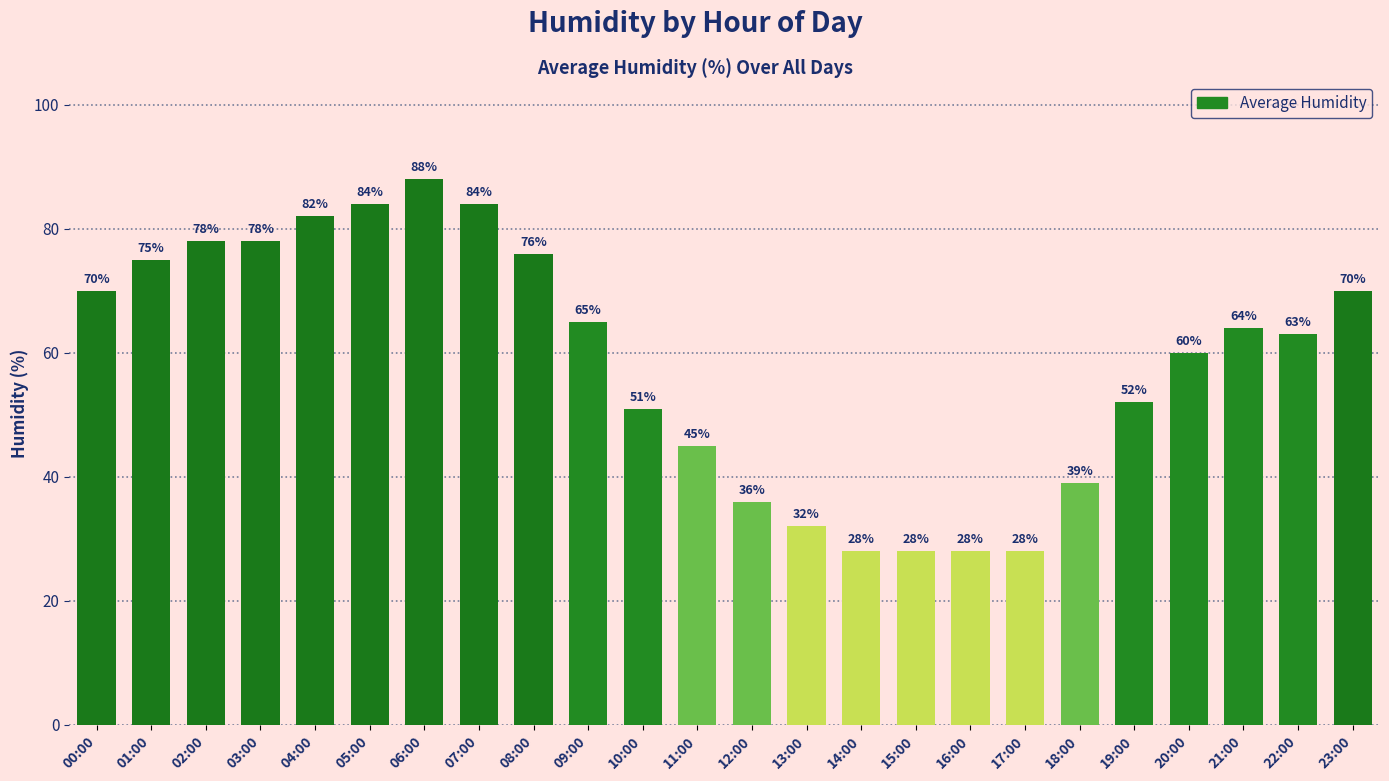

What is the smallest value displayed?

28